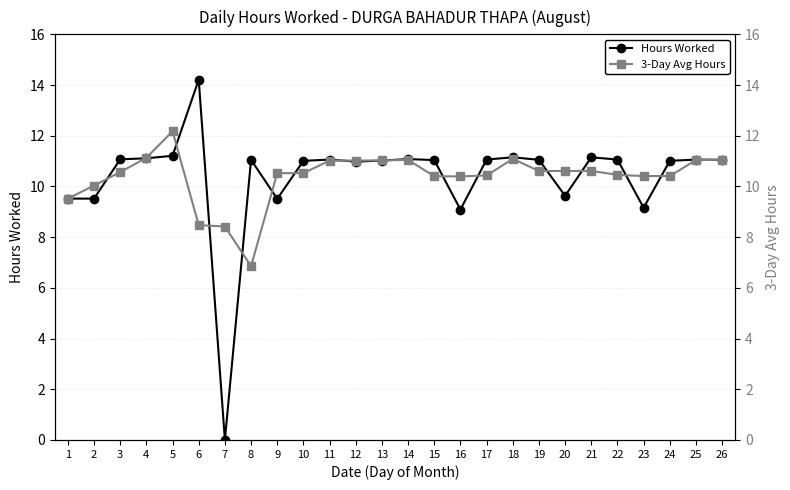

The Hours Worked series shows 5.9 at 13. True or false?

False